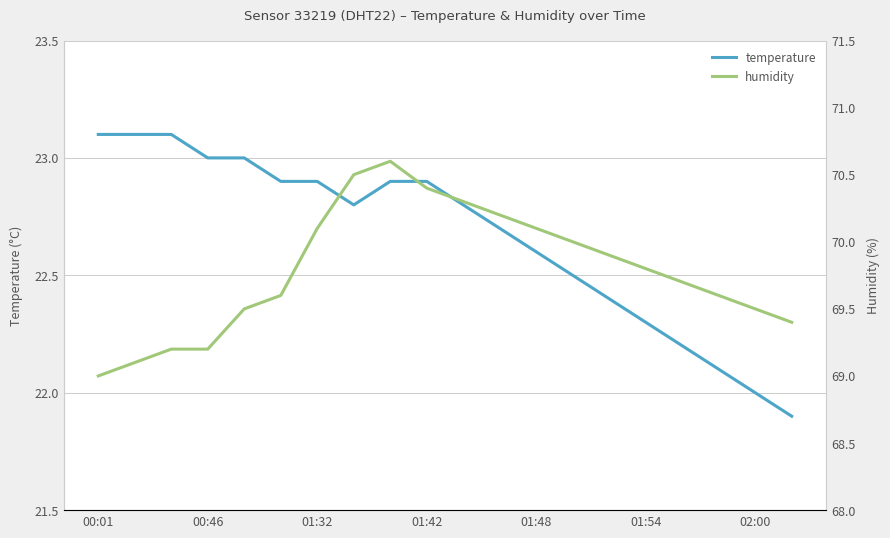

True or false: temperature has more than 2 interior local peaks.

False